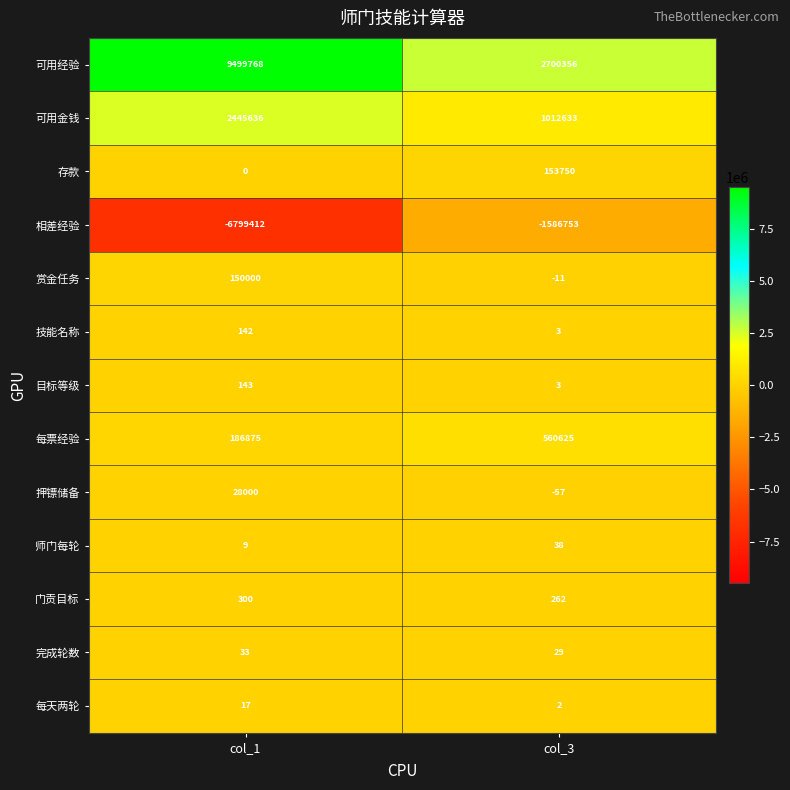

What is the difference between the 每天两轮 values at col_1 and col_3?

15